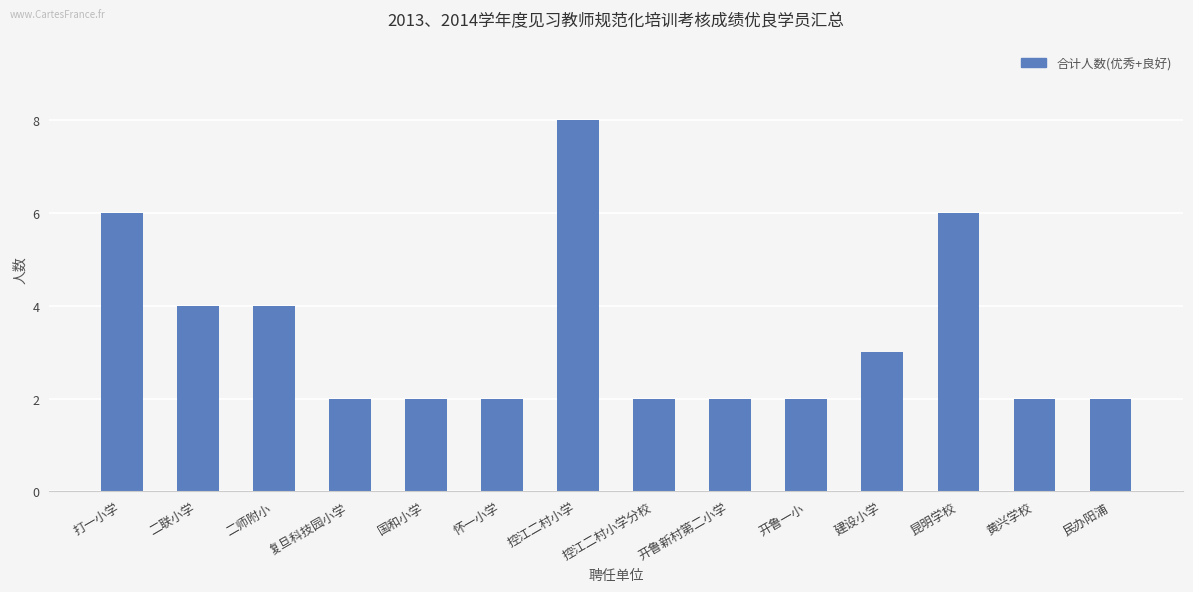

True or false: the data shows 11 at 控江二村小学.

False